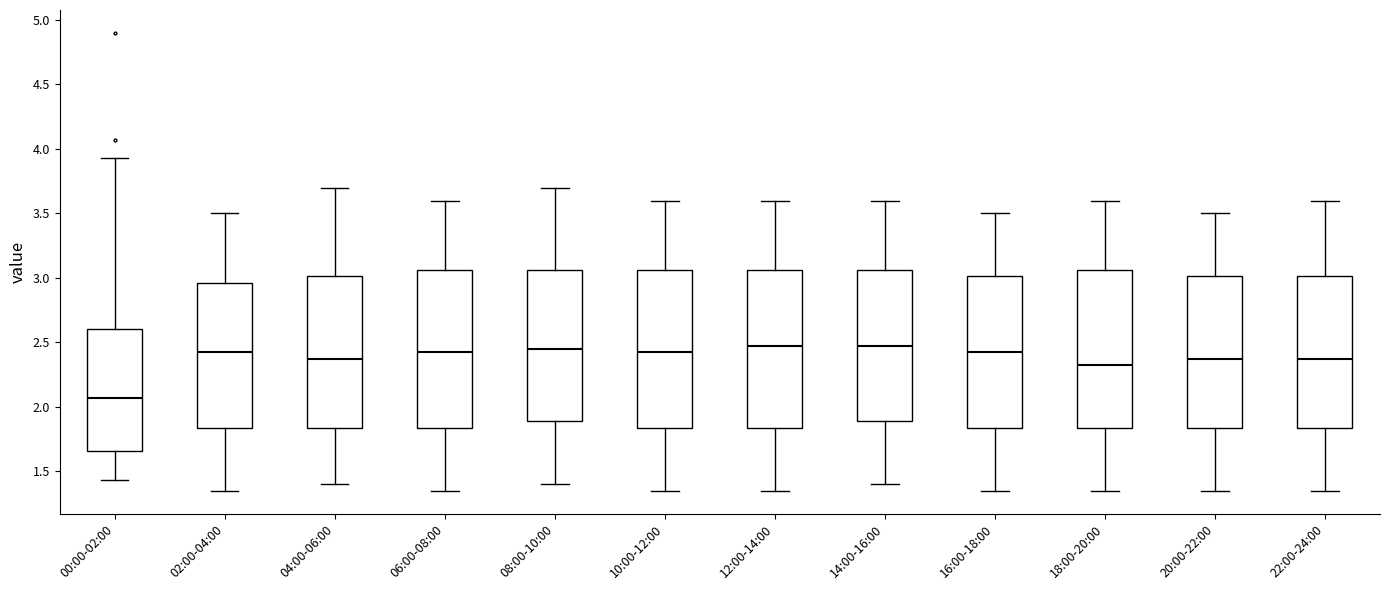

Reading left to right, read every box against the y-axis: the position of its median line, the range the box covers, and the ends of its whiskers. The values are not printed on the chart, so give them approximately, as read against the axis.

00:00-02:00: median 2.05, box 1.65 to 2.60, whiskers 1.45 to 3.95
02:00-04:00: median 2.45, box 1.85 to 2.95, whiskers 1.35 to 3.50
04:00-06:00: median 2.40, box 1.85 to 3.00, whiskers 1.40 to 3.70
06:00-08:00: median 2.45, box 1.85 to 3.05, whiskers 1.35 to 3.60
08:00-10:00: median 2.45, box 1.90 to 3.05, whiskers 1.40 to 3.70
10:00-12:00: median 2.45, box 1.85 to 3.05, whiskers 1.35 to 3.60
12:00-14:00: median 2.50, box 1.85 to 3.05, whiskers 1.35 to 3.60
14:00-16:00: median 2.50, box 1.90 to 3.05, whiskers 1.40 to 3.60
16:00-18:00: median 2.45, box 1.85 to 3.00, whiskers 1.35 to 3.50
18:00-20:00: median 2.35, box 1.85 to 3.05, whiskers 1.35 to 3.60
20:00-22:00: median 2.40, box 1.85 to 3.00, whiskers 1.35 to 3.50
22:00-24:00: median 2.40, box 1.85 to 3.00, whiskers 1.35 to 3.60